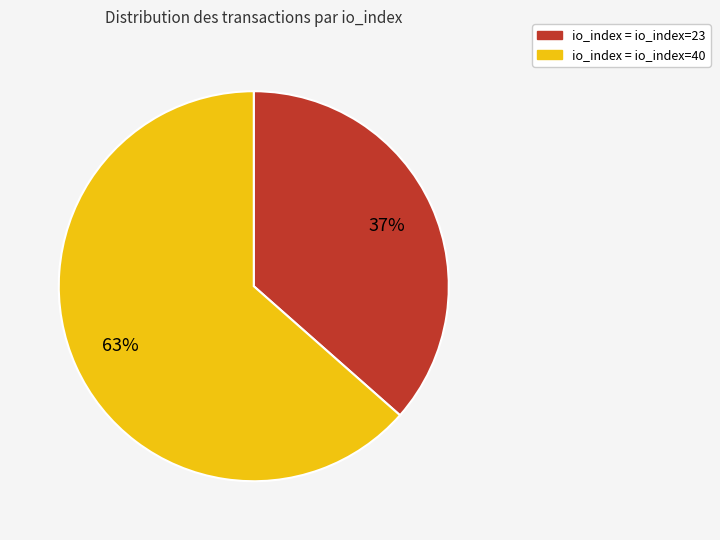

Is there any slice that represents more than half of the pie?

Yes